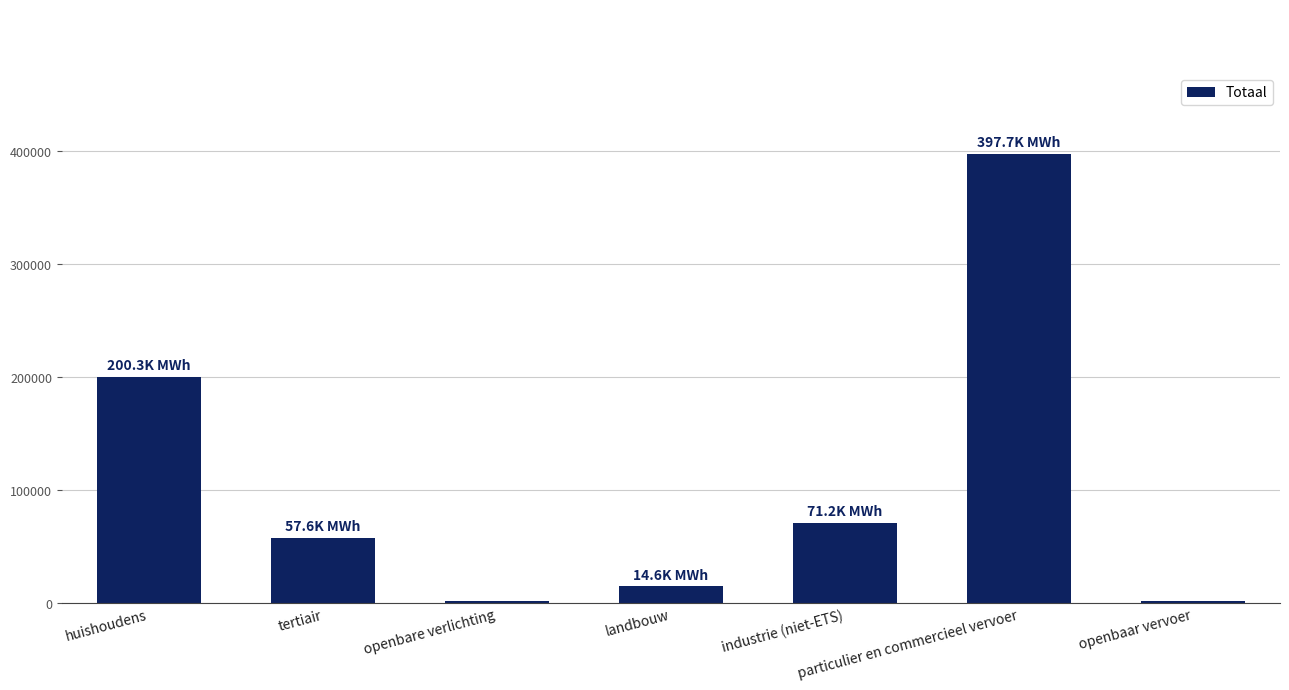

What is the average value?

106399.7